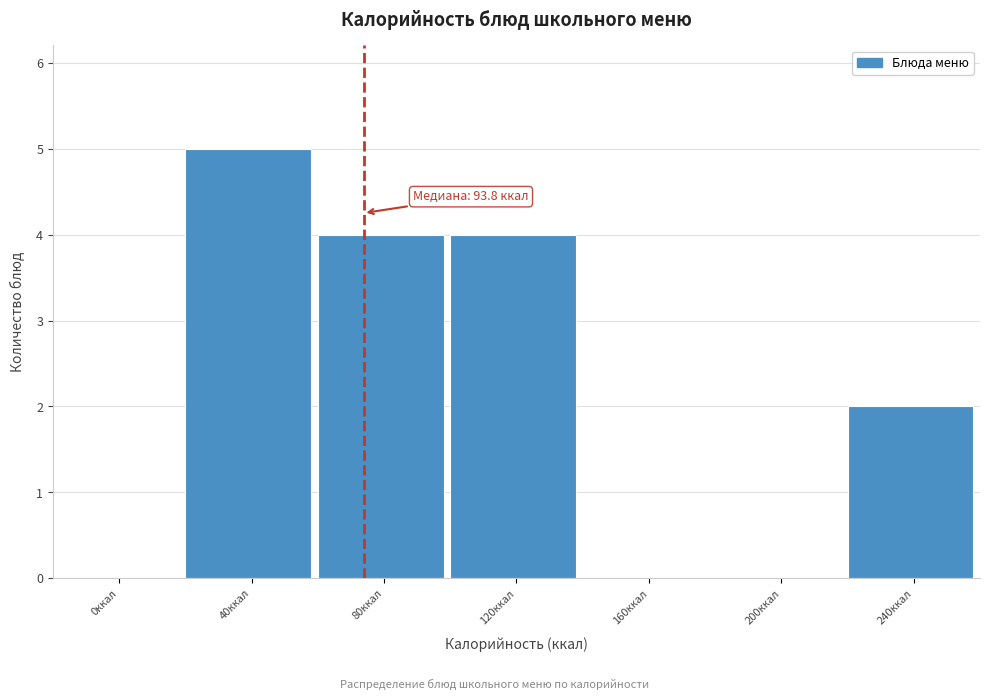

Reading right to left, transcribe all the data shown in this chart.

240ккал=2	200ккал=0	160ккал=0	120ккал=4	80ккал=4	40ккал=5	0ккал=0